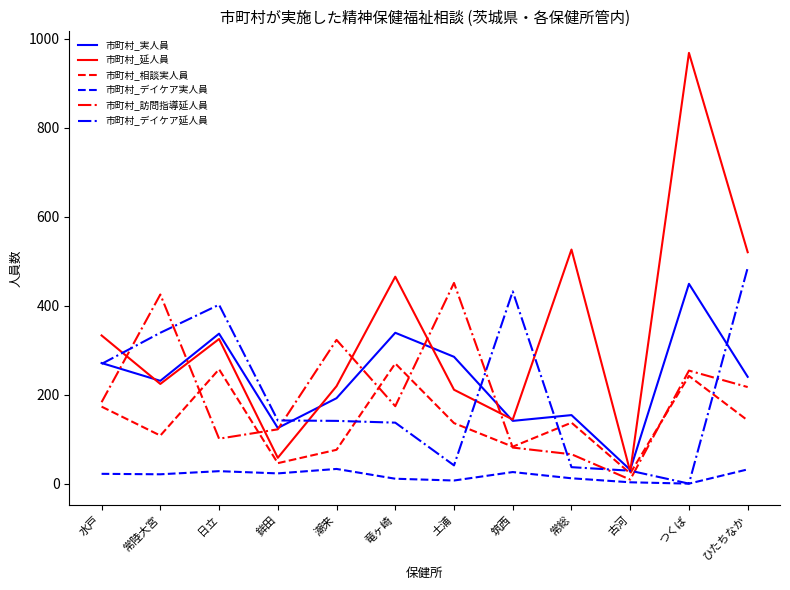

Which series changed the most between 潮来 and つくば?

市町村_延人員